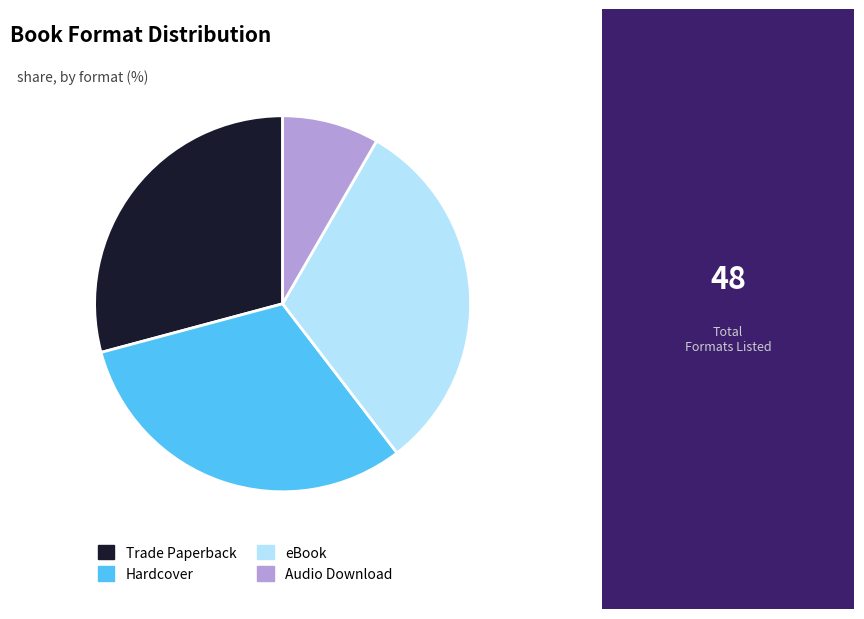

What is the smallest slice in the pie chart?

Audio Download